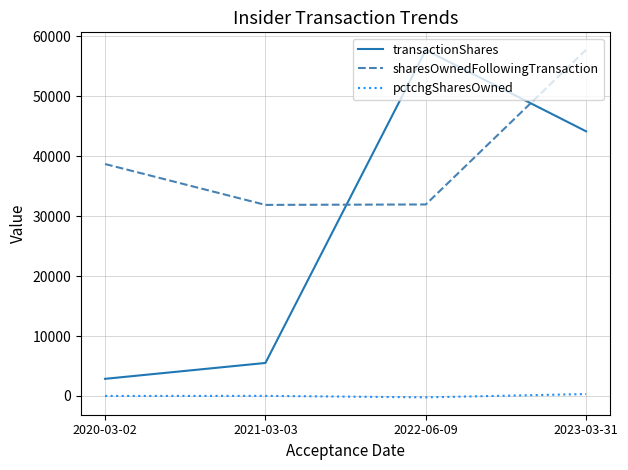

Rank the series at 2023-03-31 from lowest to highest value.

pctchgSharesOwned, transactionShares, sharesOwnedFollowingTransaction